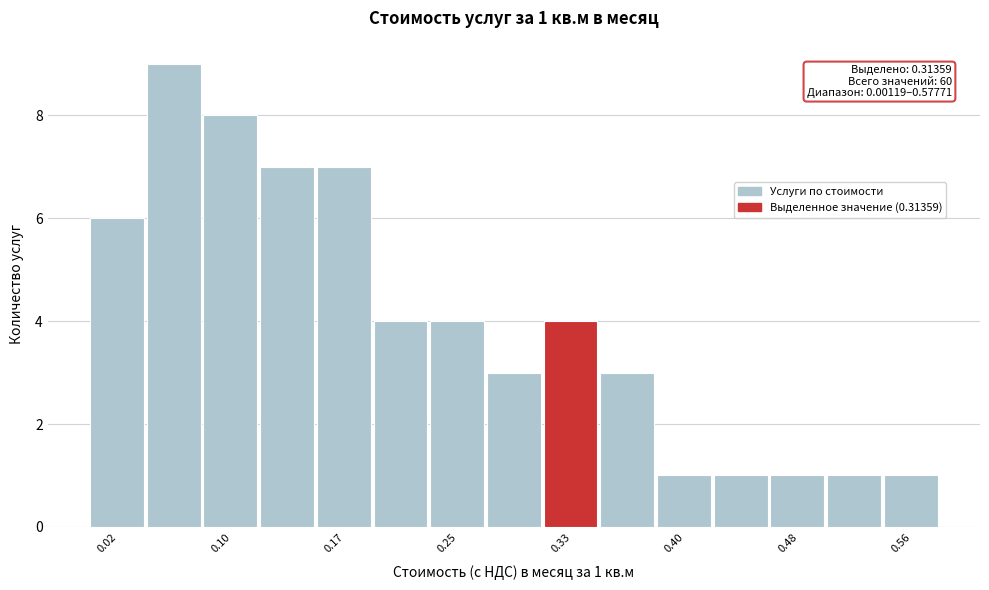

Read against the x-axis, roughly where is the centre of the tallest bar?

0.06